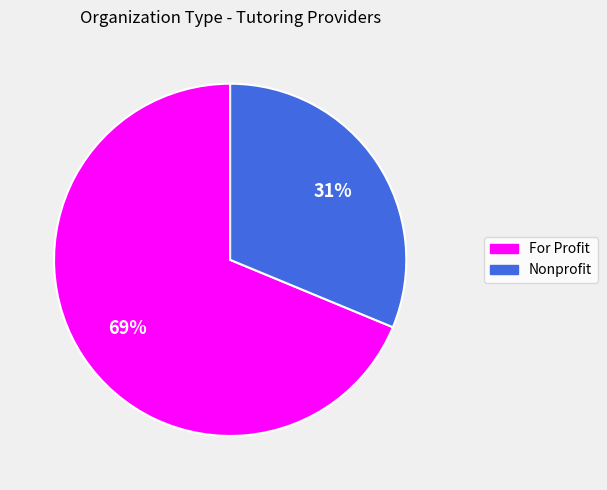

To the nearest percent, what portion does Nonprofit represent?

31%